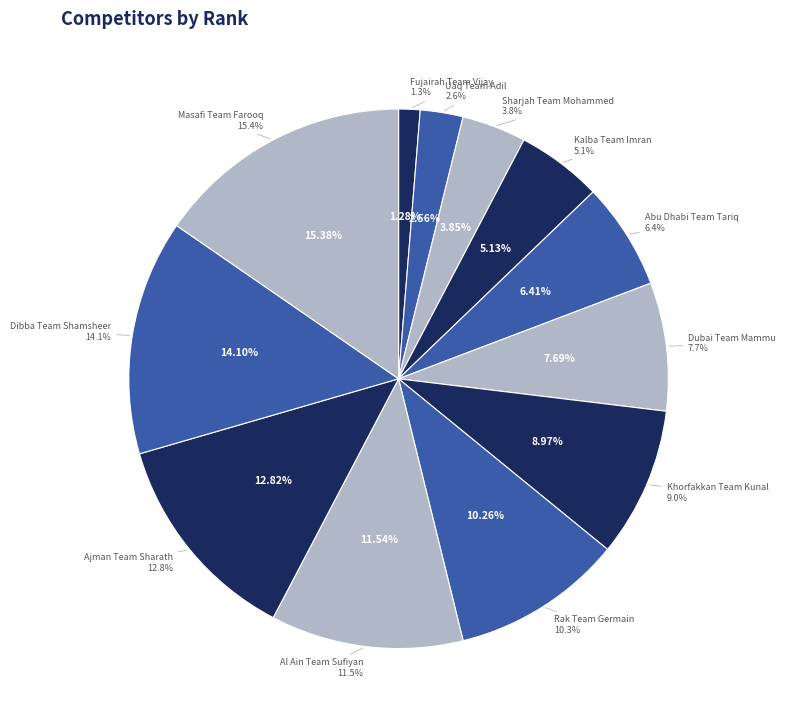

Does any single category account for the majority?

No